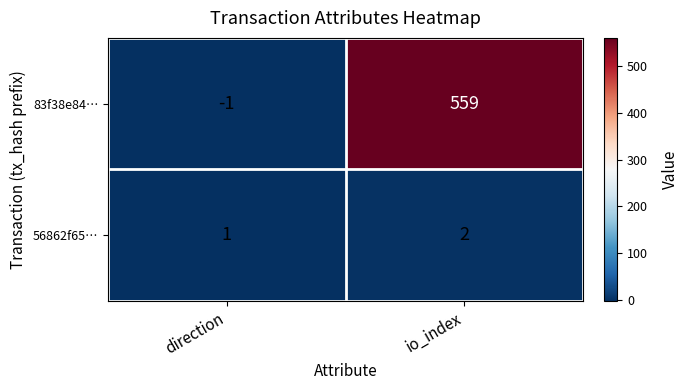

Rank the series by their average value, from lowest to highest.

56862f65…, 83f38e84…